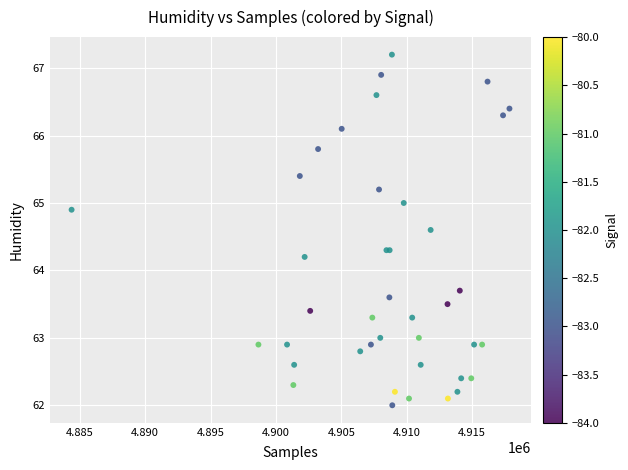

What Y value in the scatter plot is closest to 64?

64.2